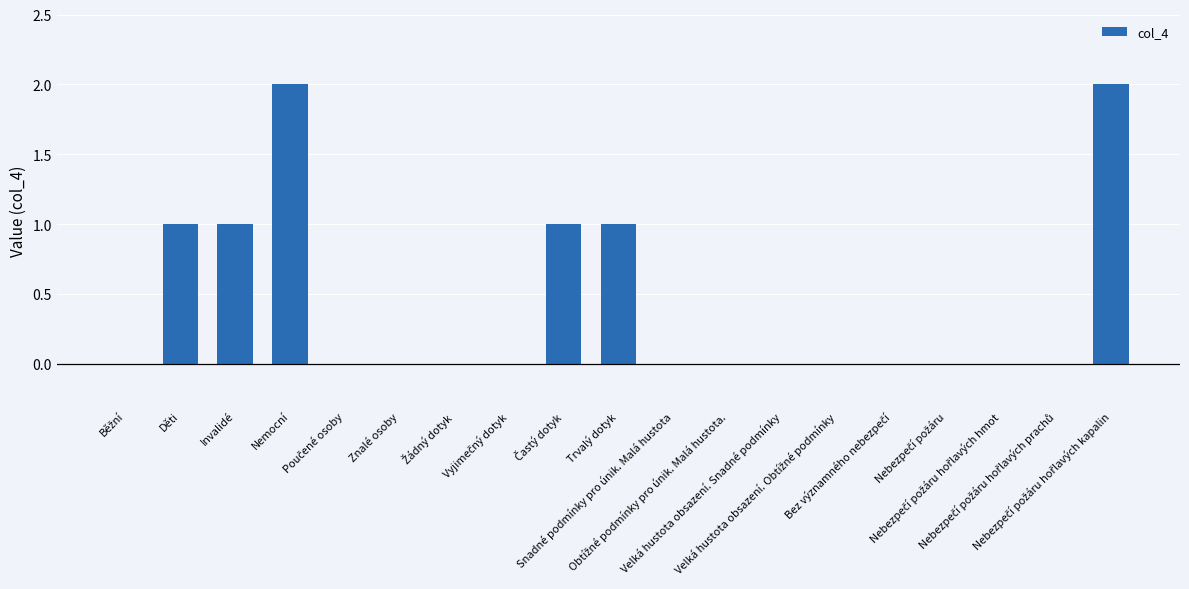

Is it true that the value at Snadné podmínky pro únik. Malá hustota is 0?

True